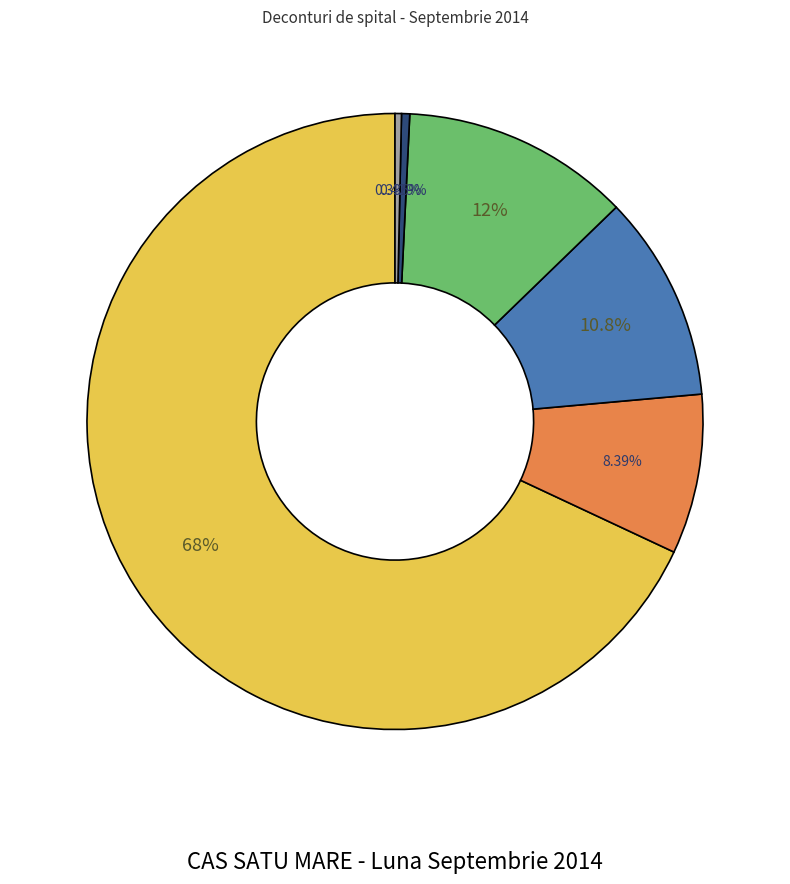

Is there a majority slice in this chart?

Yes